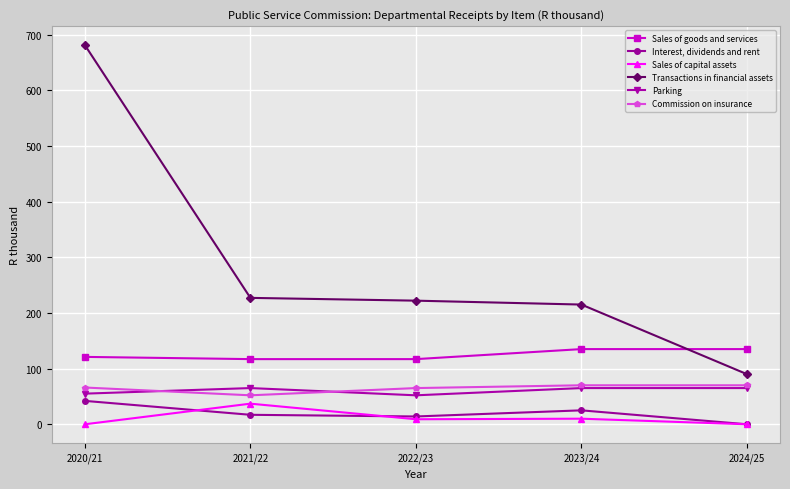

What is the difference between the maximum and minimum values in the Parking series?

13